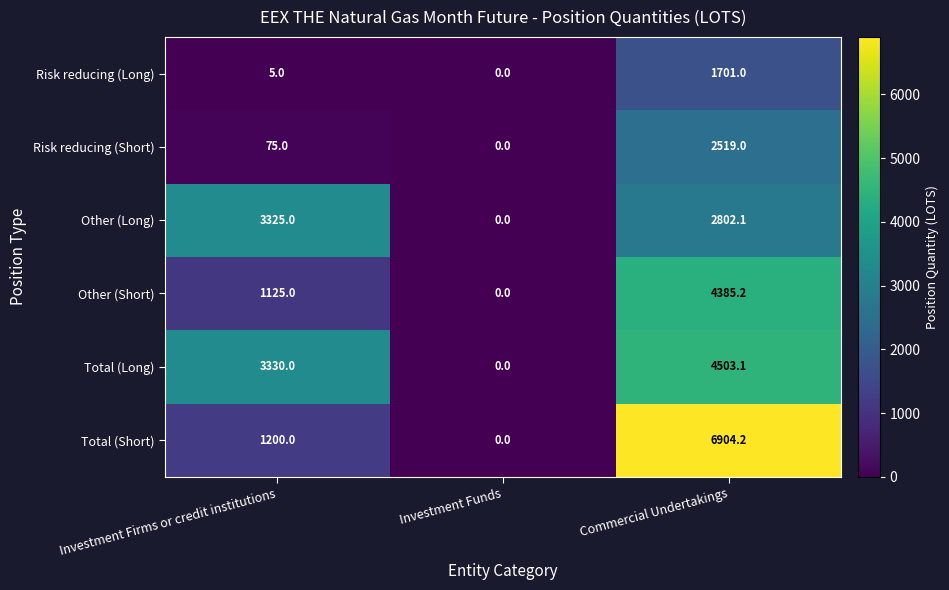

Reading left to right, transcribe all the data shown in this chart.

Risk reducing (Long): 5.0	0.0	1701.0
Risk reducing (Short): 75.0	0.0	2519.0
Other (Long): 3325.0	0.0	2802.1
Other (Short): 1125.0	0.0	4385.2
Total (Long): 3330.0	0.0	4503.1
Total (Short): 1200.0	0.0	6904.2